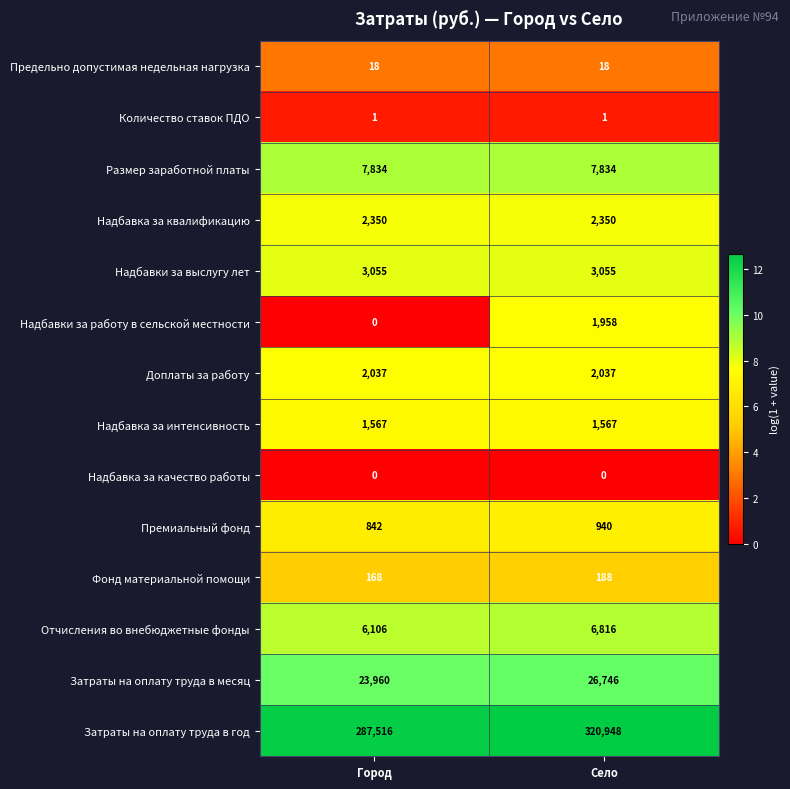

How many data points does each series have?

2